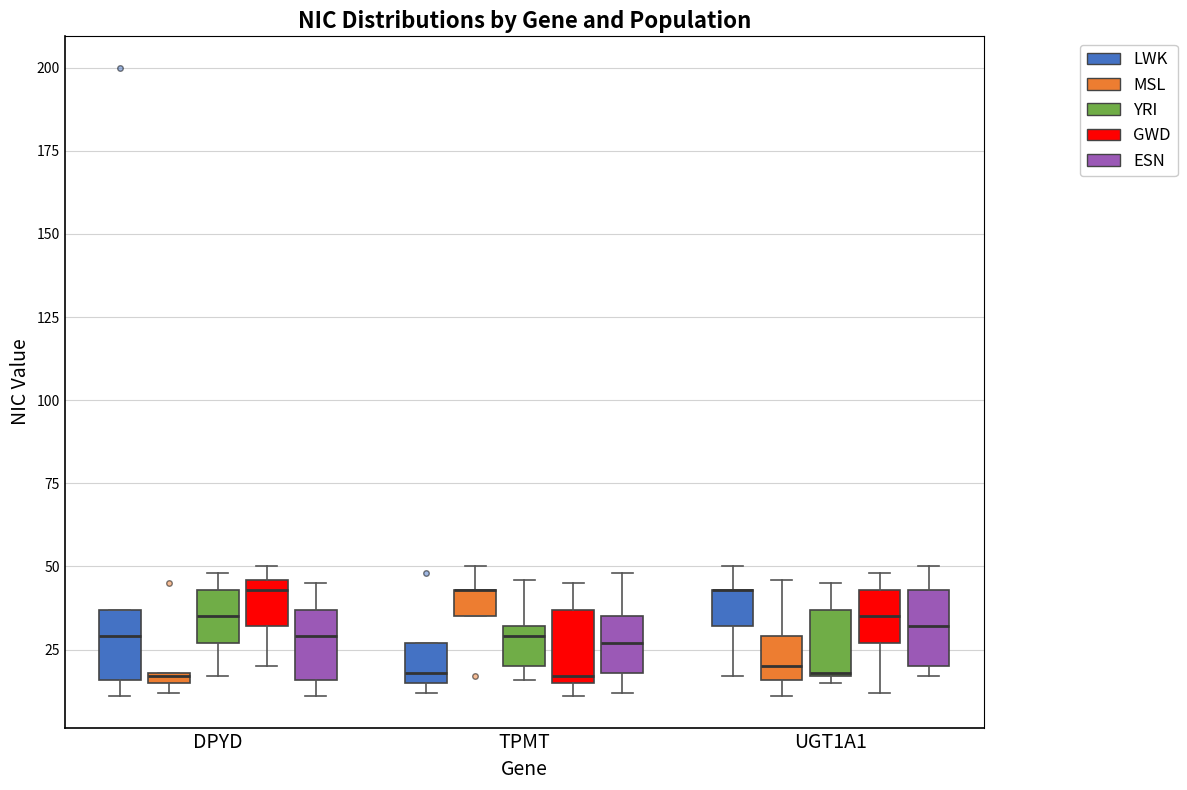

Where does the upper whisker of the box for TPMT (ESN) end on the y-axis? The values are not printed on the chart, so give them approximately, as read against the axis.

50